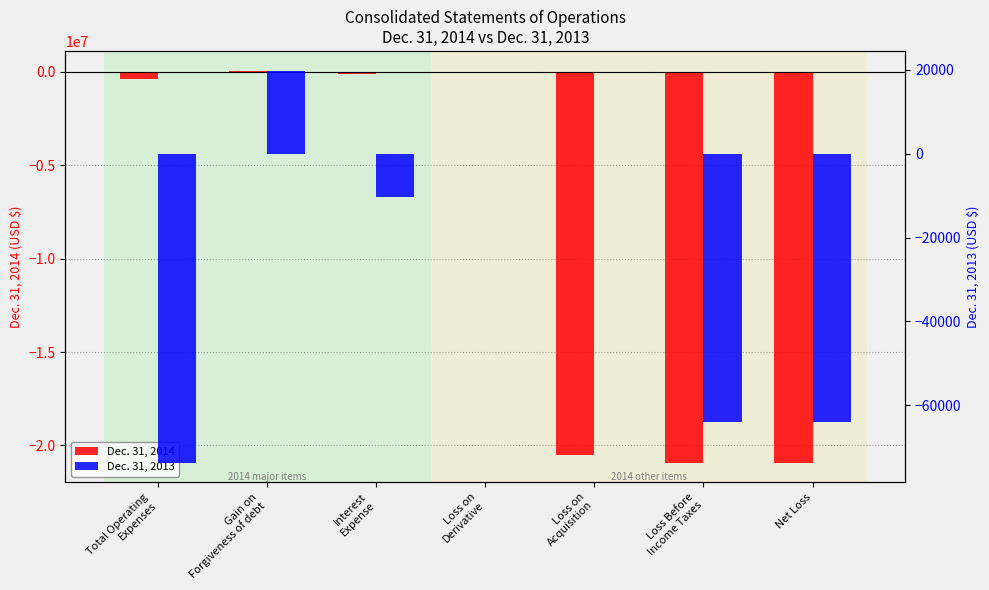

What are all the series names shown in the legend?

Dec. 31, 2014, Dec. 31, 2013